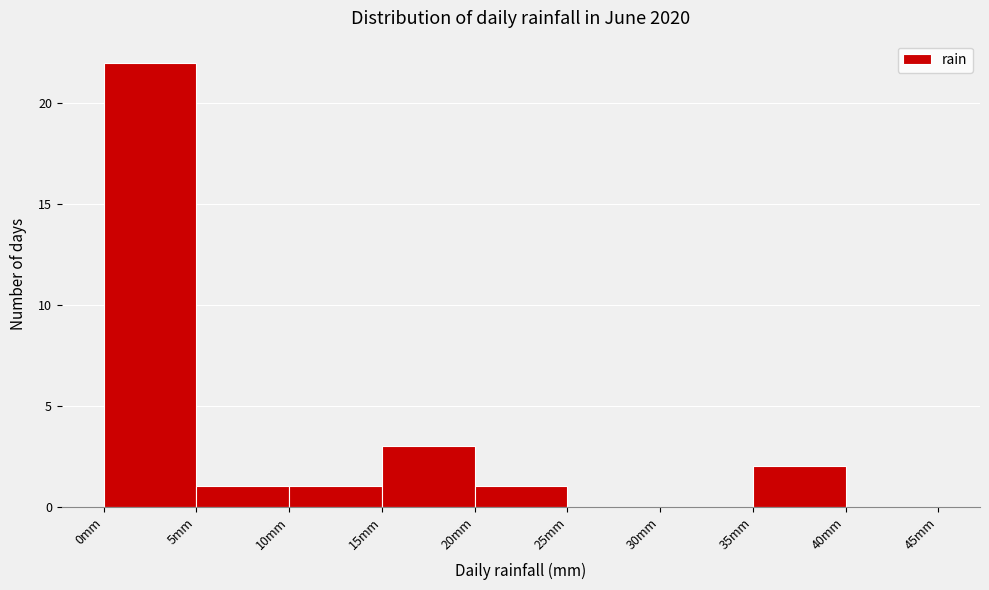

Over which range of the x-axis is the bar tallest?

0 to 5